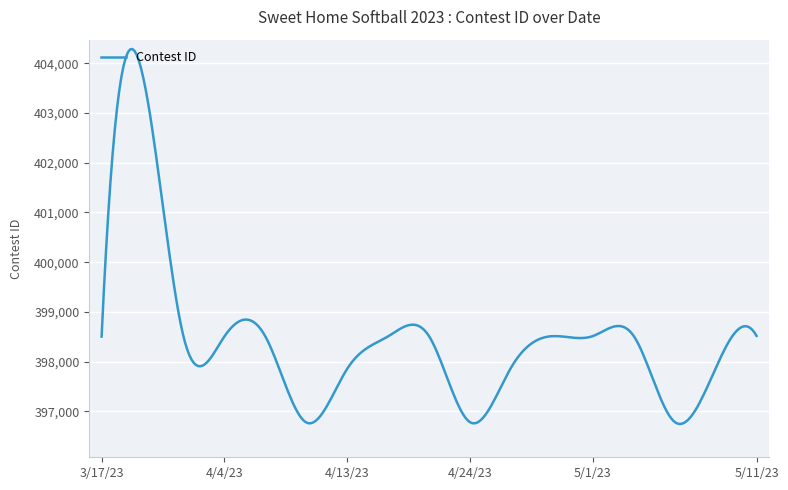

What is the greatest value displayed?

404287.3